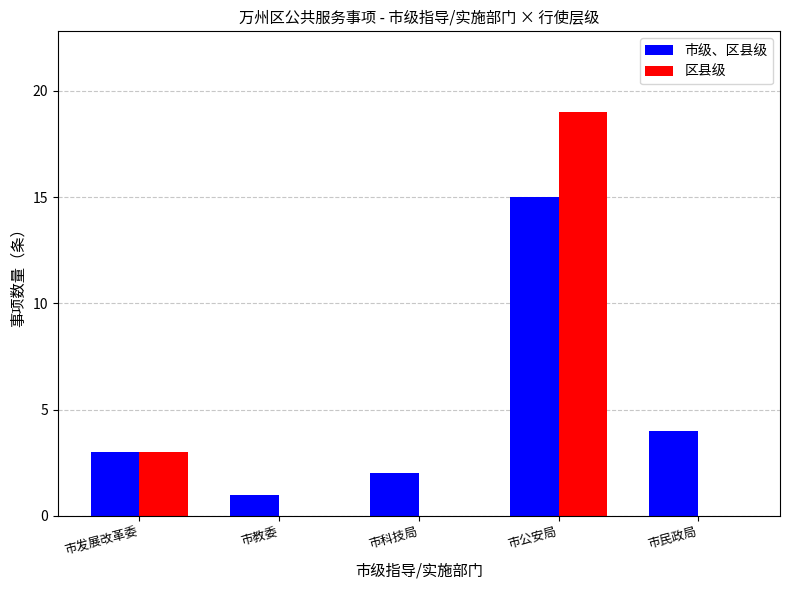

At which category is the sum across all series the highest?

市公安局